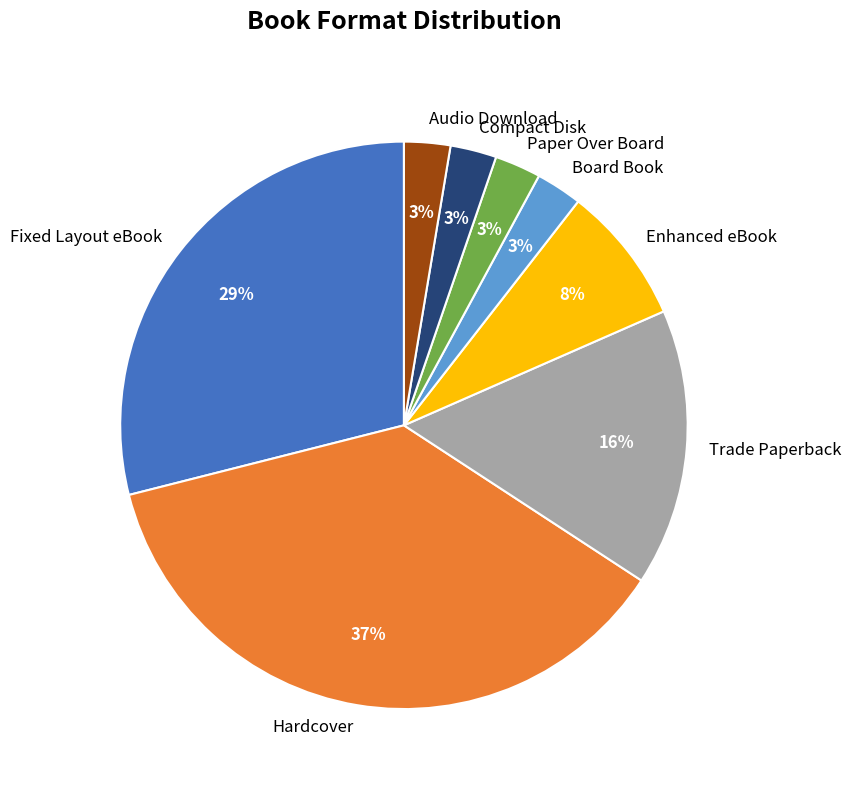

Which has a higher value, Audio Download or Fixed Layout eBook?

Fixed Layout eBook